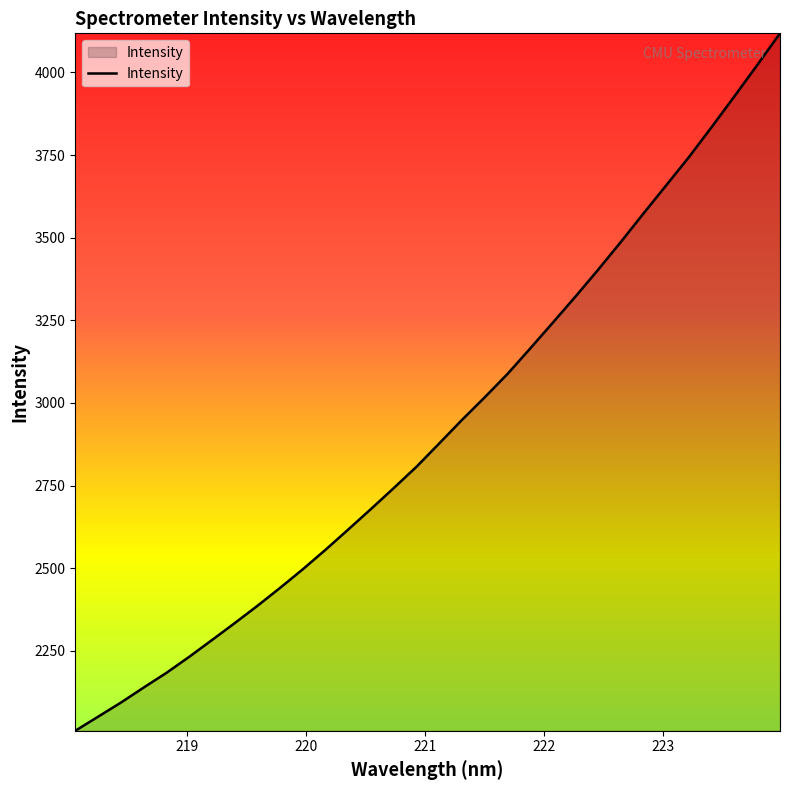

What is the minimum value shown in the chart?

2007.7